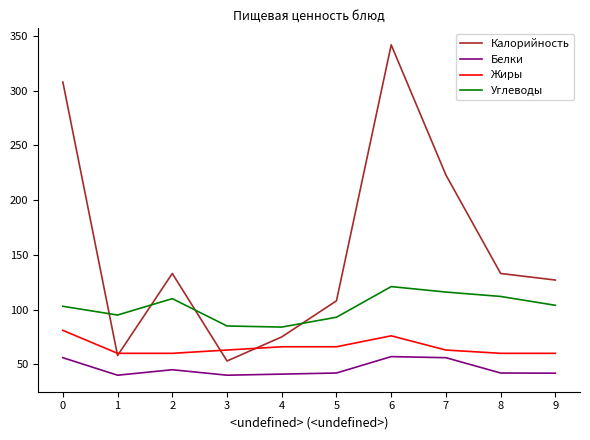

Where is the first local maximum for Углеводы?

2